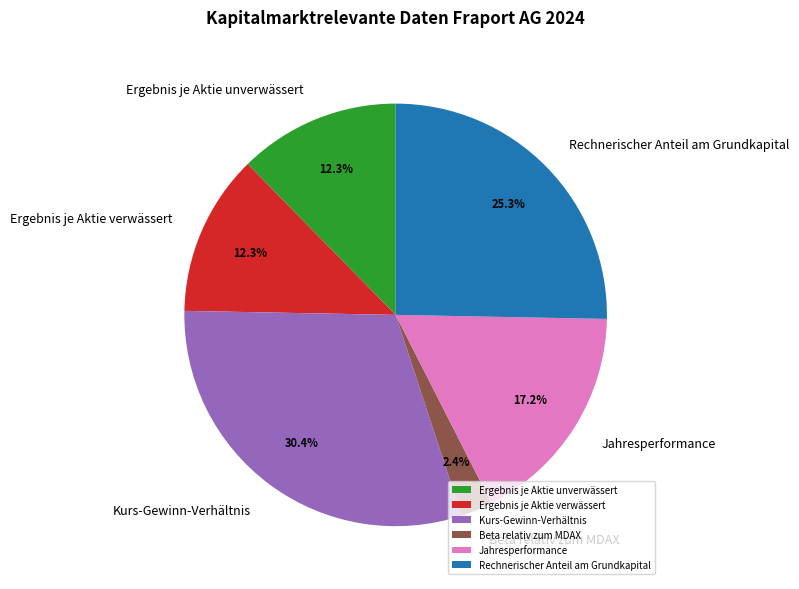

Is there a majority slice in this chart?

No